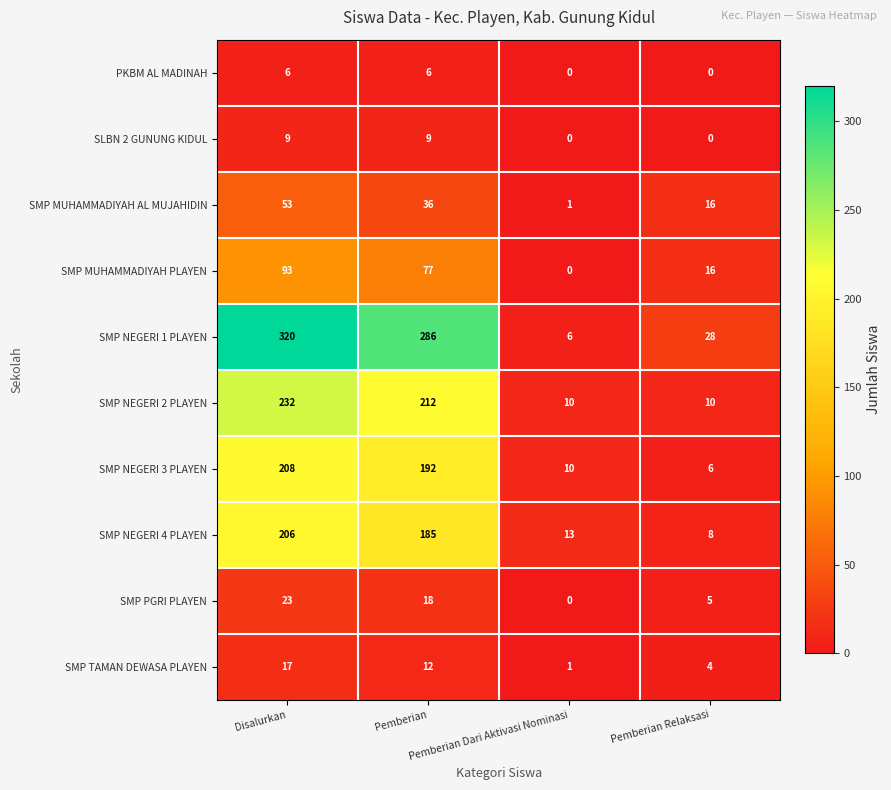

Which series has the widest spread of values?

SMP NEGERI 1 PLAYEN